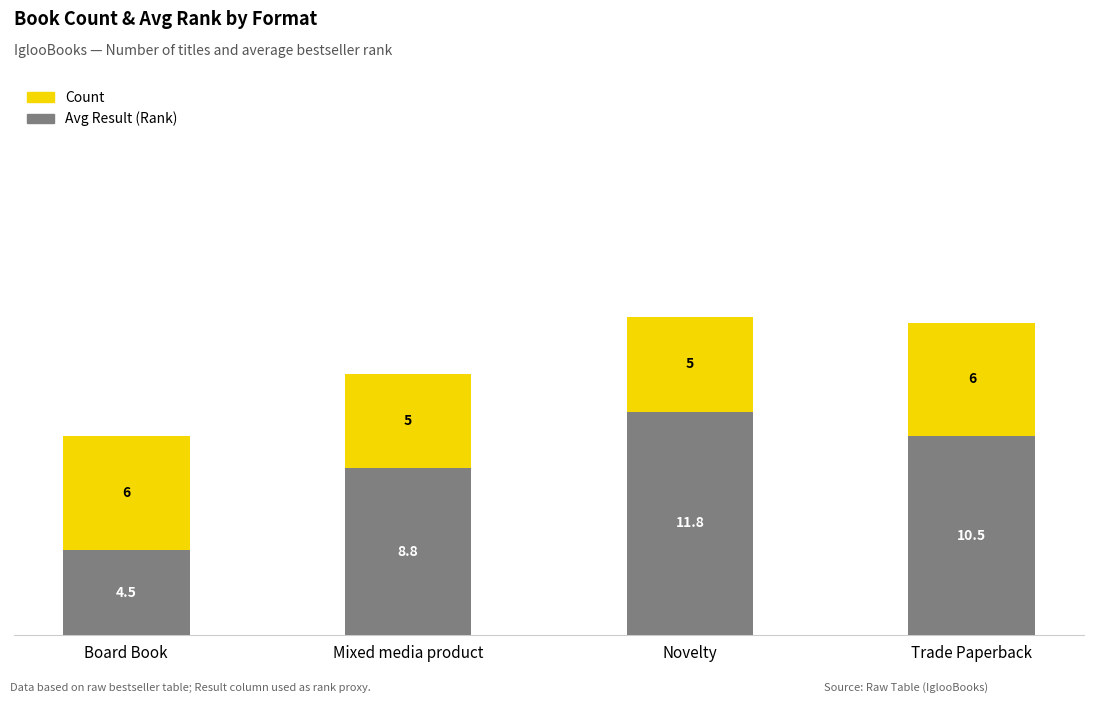

Reading left to right, what are the values for Avg Result (Rank)?

Board Book=4.5	Mixed media product=8.8	Novelty=11.8	Trade Paperback=10.5